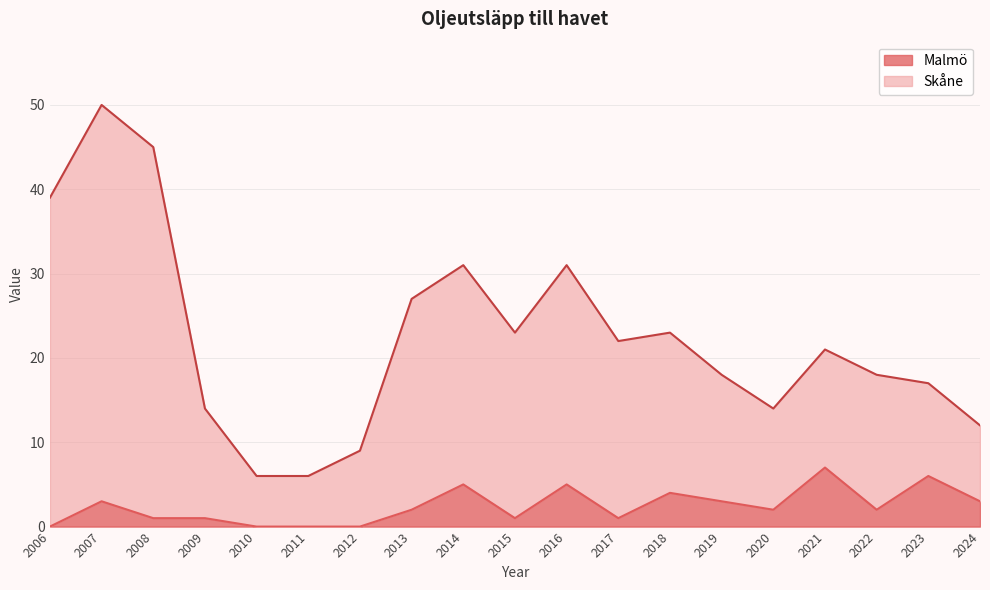

What are all the series names shown in the legend?

Malmö, Skåne